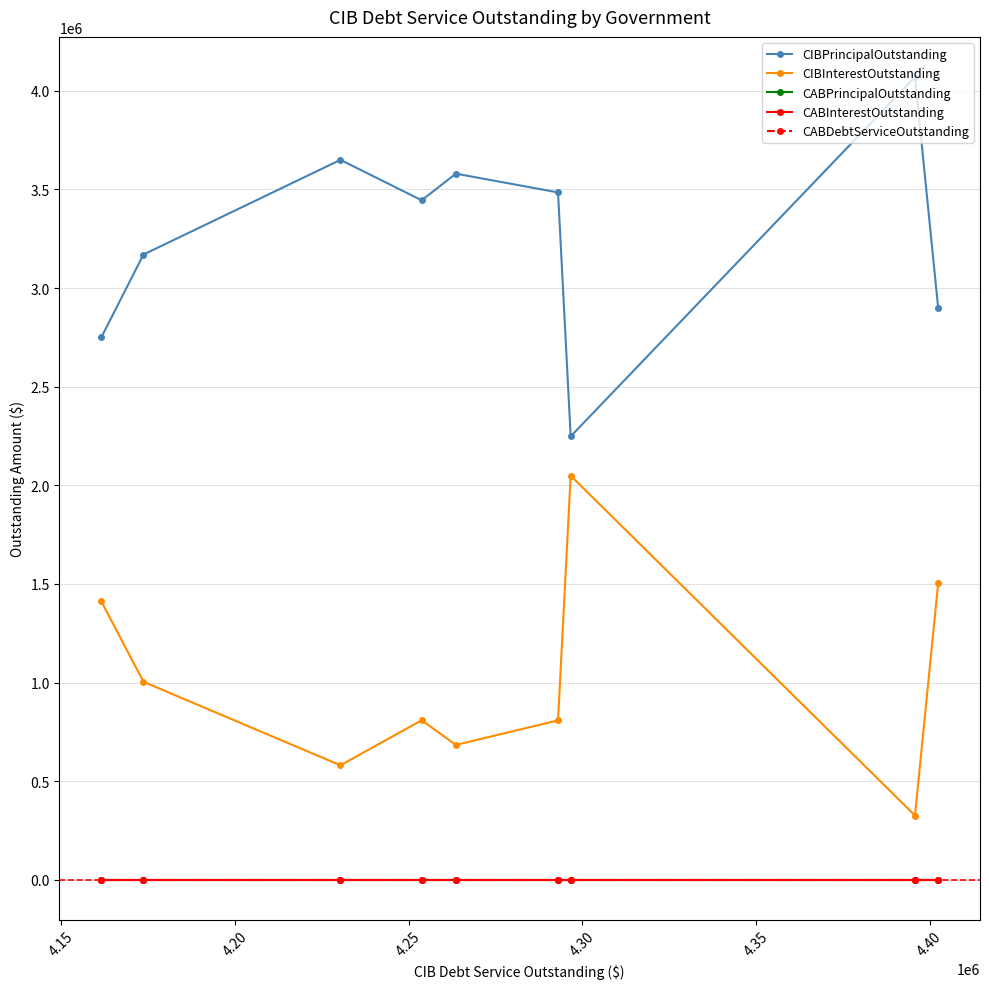

What are all the series names shown in the legend?

CIBPrincipalOutstanding, CIBInterestOutstanding, CABPrincipalOutstanding, CABInterestOutstanding, CABDebtServiceOutstanding